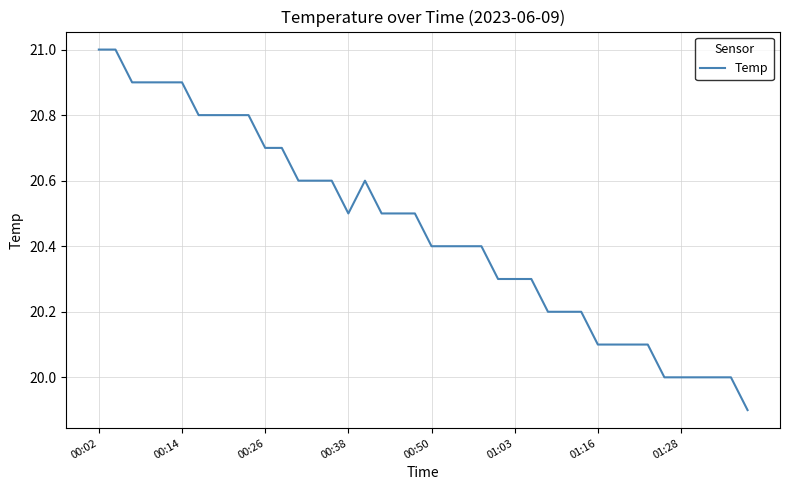

What is the maximum value shown in the chart?

21.0